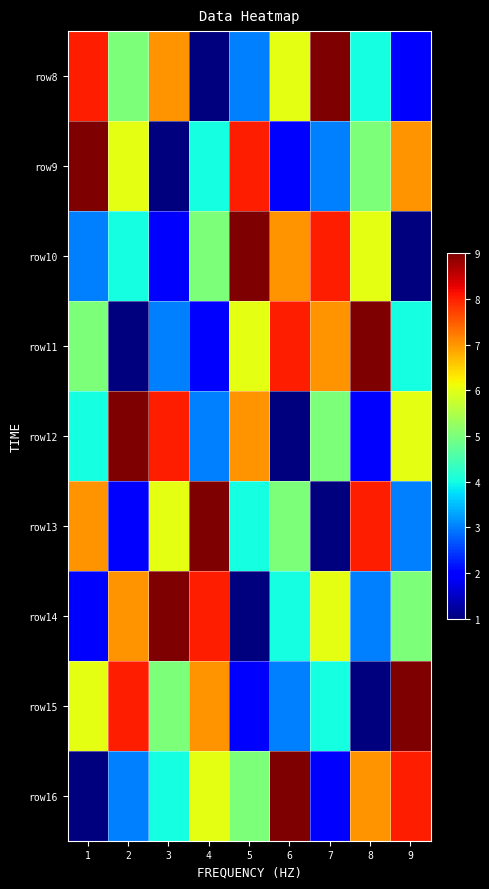

Reading left to right, list all the values displayed in this chart.

row8: 1=8	2=5	3=7	4=1	5=3	6=6	7=9	8=4	9=2
row9: 1=9	2=6	3=1	4=4	5=8	6=2	7=3	8=5	9=7
row10: 1=3	2=4	3=2	4=5	5=9	6=7	7=8	8=6	9=1
row11: 1=5	2=1	3=3	4=2	5=6	6=8	7=7	8=9	9=4
row12: 1=4	2=9	3=8	4=3	5=7	6=1	7=5	8=2	9=6
row13: 1=7	2=2	3=6	4=9	5=4	6=5	7=1	8=8	9=3
row14: 1=2	2=7	3=9	4=8	5=1	6=4	7=6	8=3	9=5
row15: 1=6	2=8	3=5	4=7	5=2	6=3	7=4	8=1	9=9
row16: 1=1	2=3	3=4	4=6	5=5	6=9	7=2	8=7	9=8